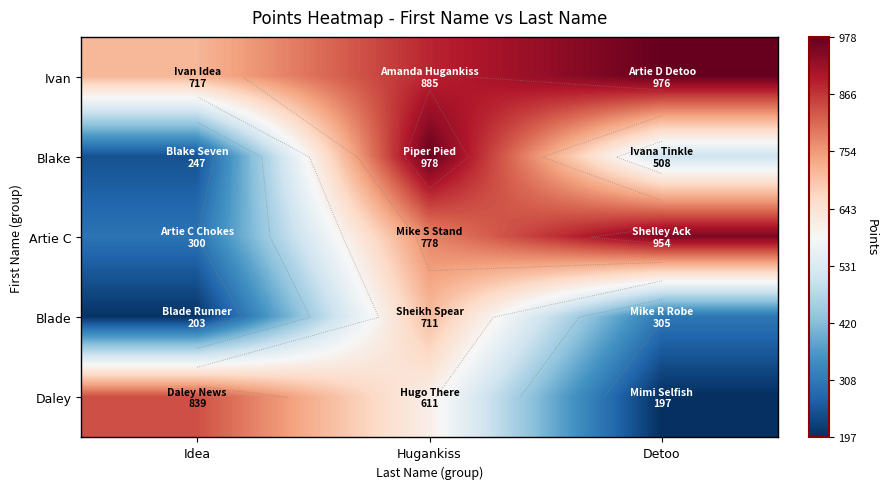

Which category has the highest value in the Blake series?

Hugankiss